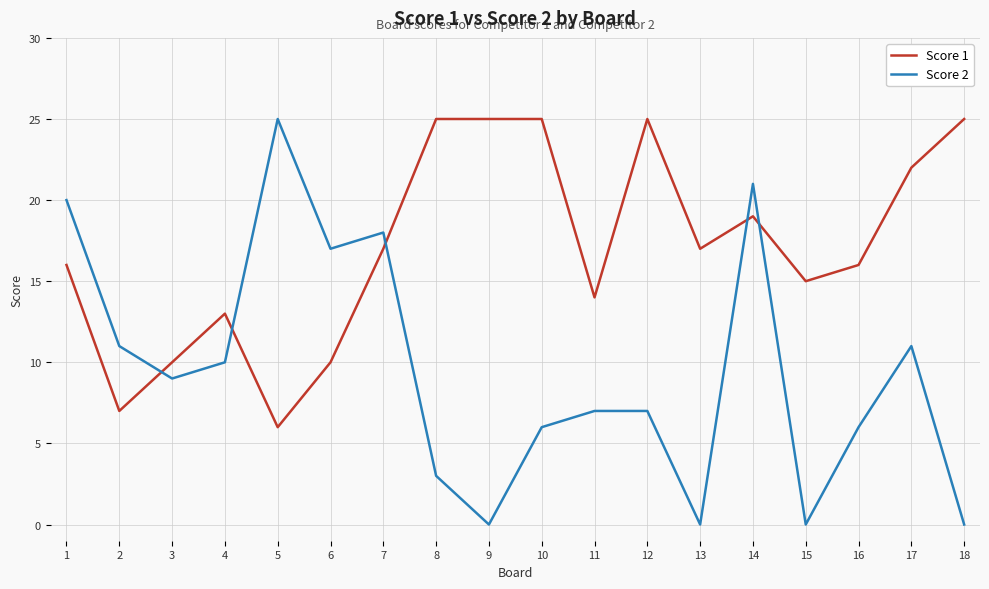

True or false: Score 1 and Score 2 intersect in this chart.

True